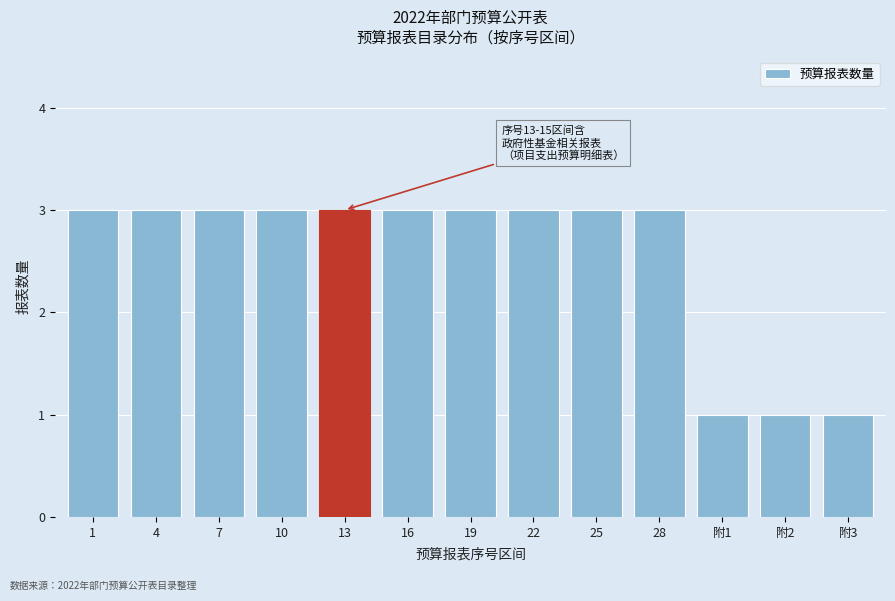

Reading left to right, extract all data points from this chart.

3	3	3	3	3	3	3	3	3	3	1	1	1